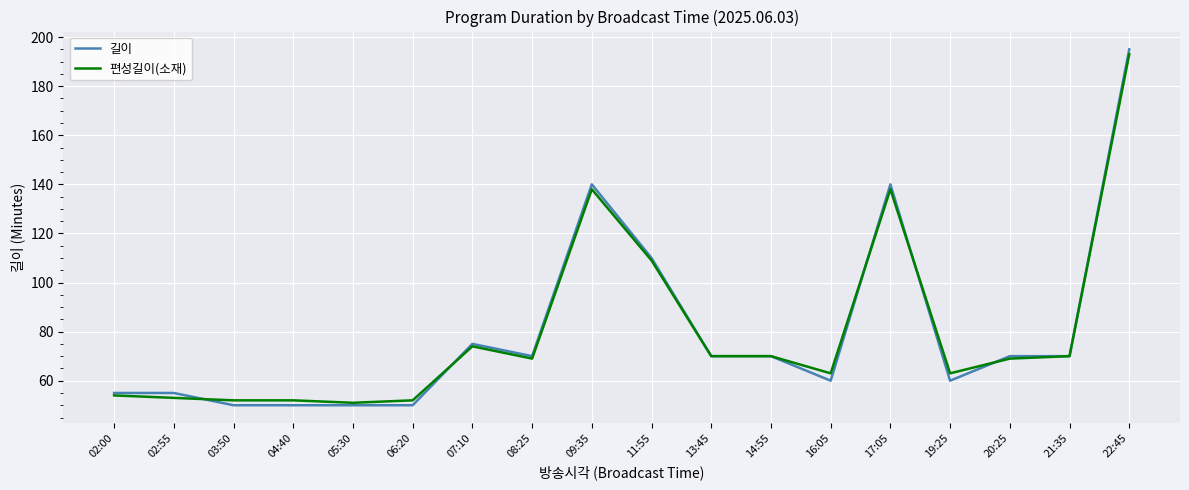

Does the chart display data point markers on the line(s)?

No